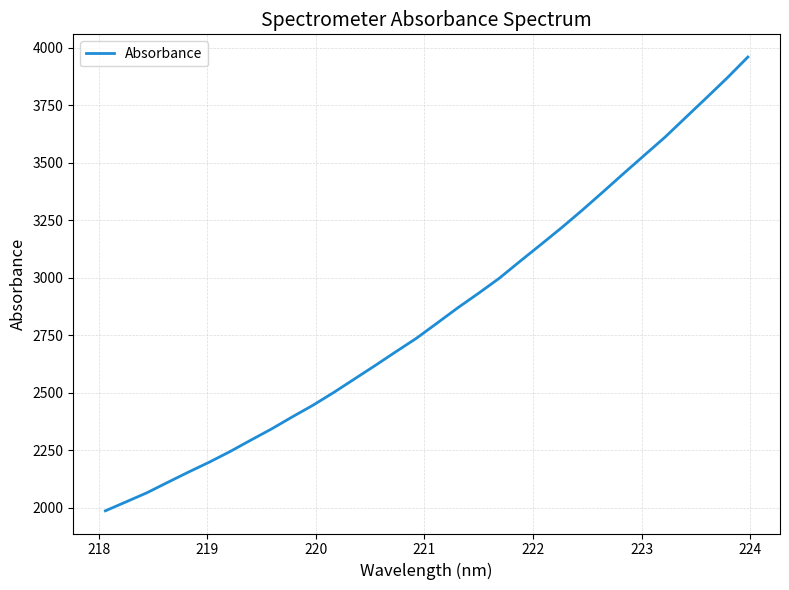

What is the maximum value shown in the chart?

3960.5